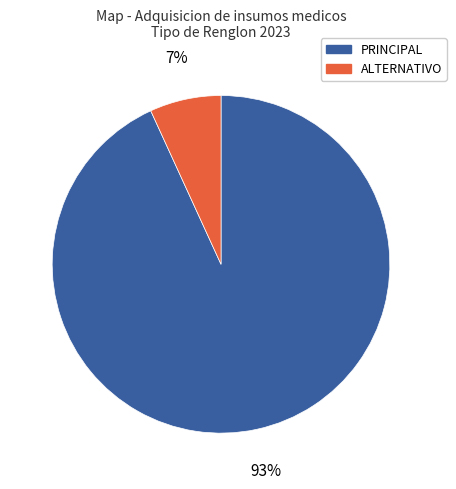

To the nearest percent, what is the difference between the largest and smallest slice percentages?

86%